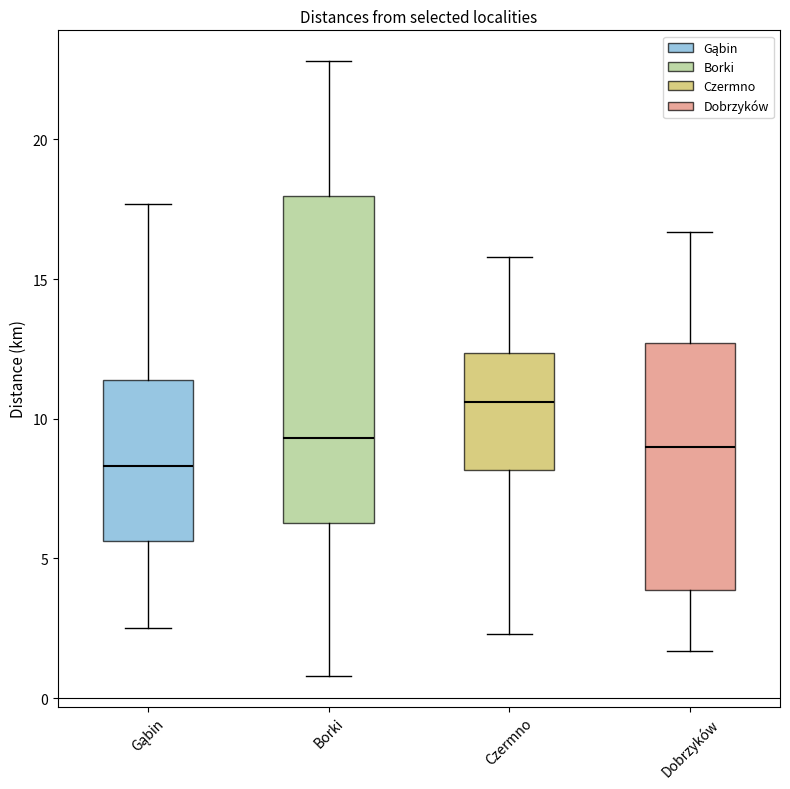

Where does the lower whisker of the box for Dobrzyków end on the y-axis? The values are not printed on the chart, so give them approximately, as read against the axis.

1.5